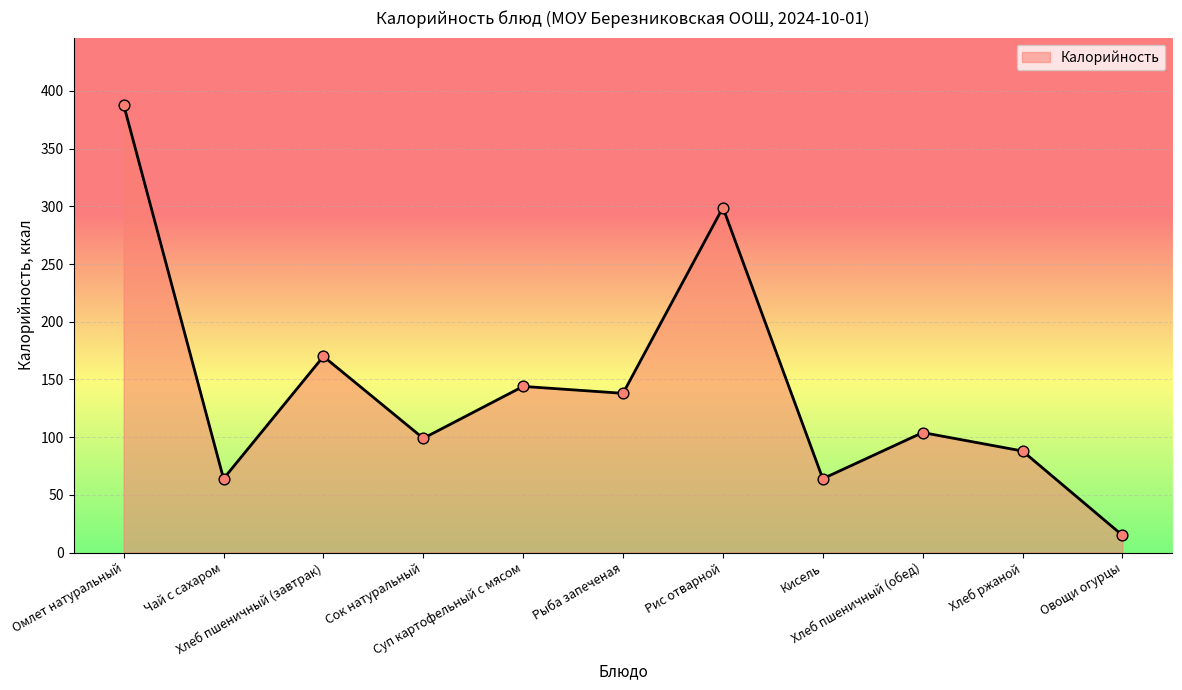

Approximately how many times larger is the value at Овощи огурцы compared to Рис отварной?

0.1